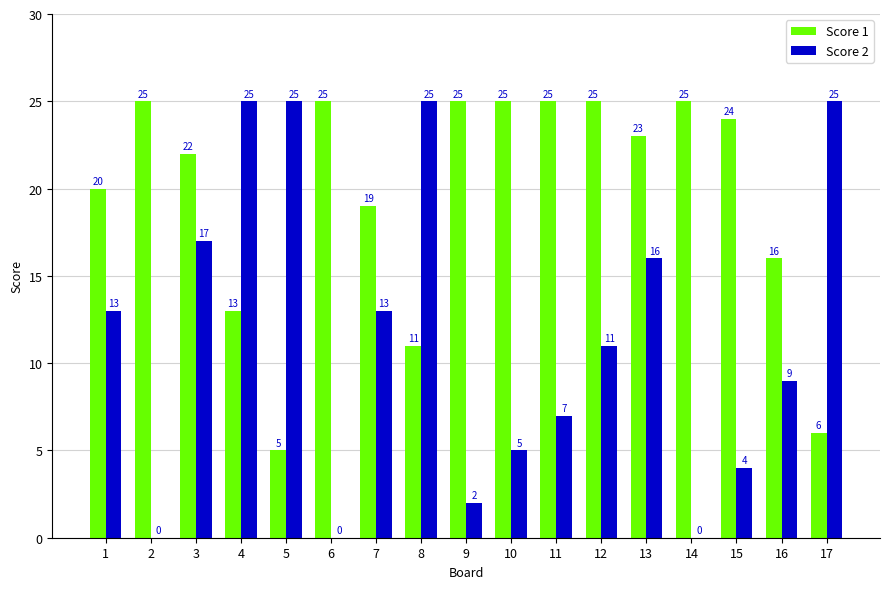

Does the chart contain stacked bars?

No